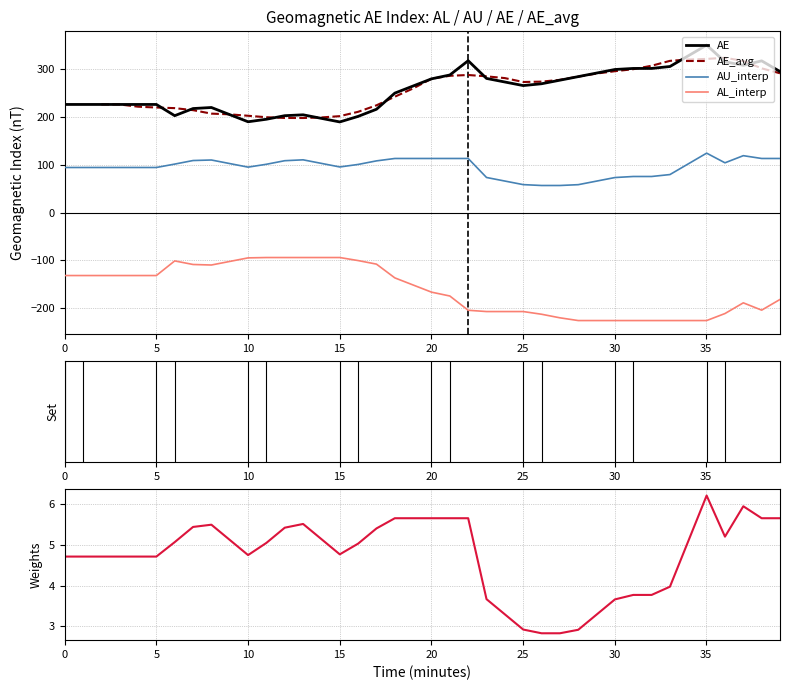

What is the minimum value for AL_interp?

-226.4